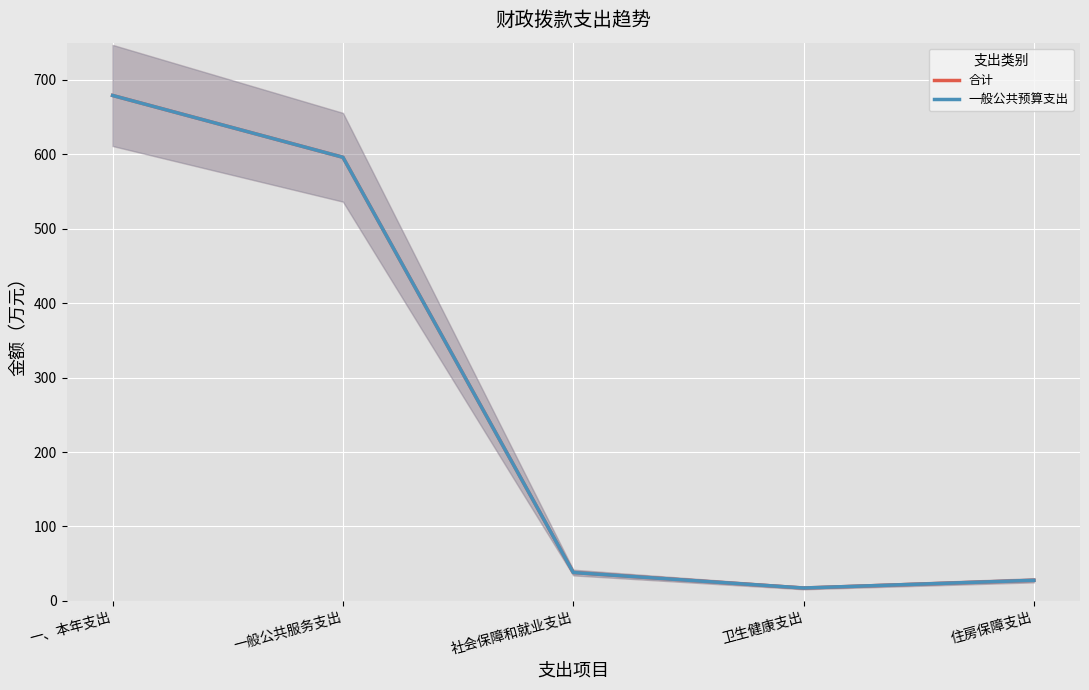

True or false: 合计 and 一般公共预算支出 cross at least once.

False